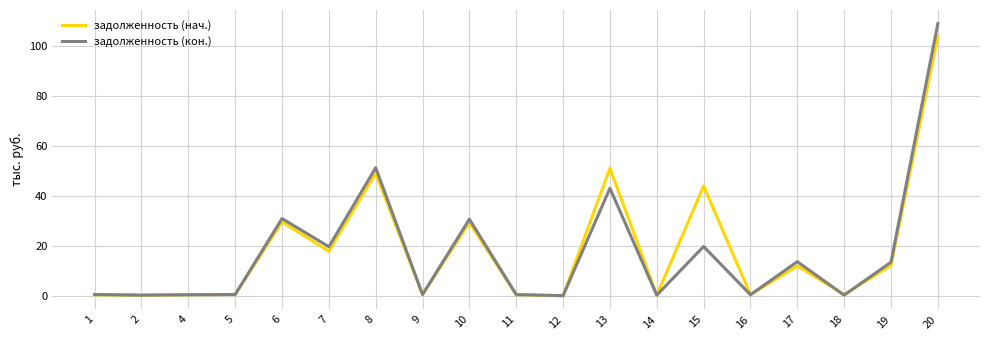

True or false: задолженность (кон.) has a value of 13.4 at 19.

True